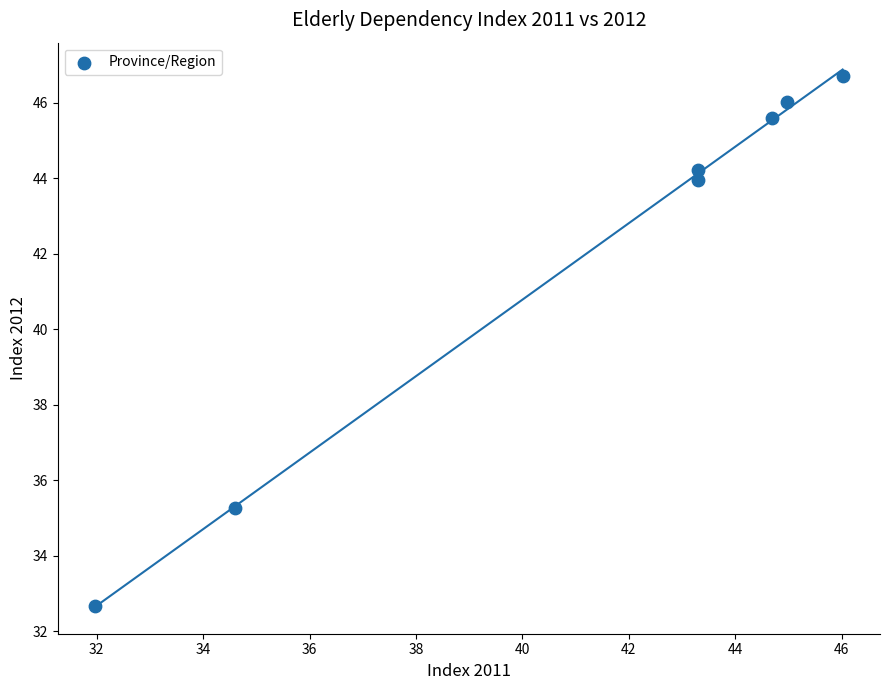

What is the average Y value?

42.1